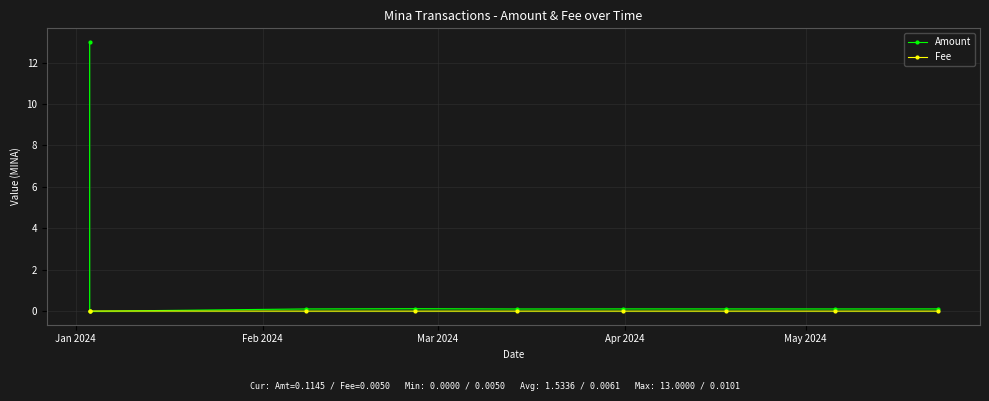

True or false: Amount has more than 0 interior local peaks.

True